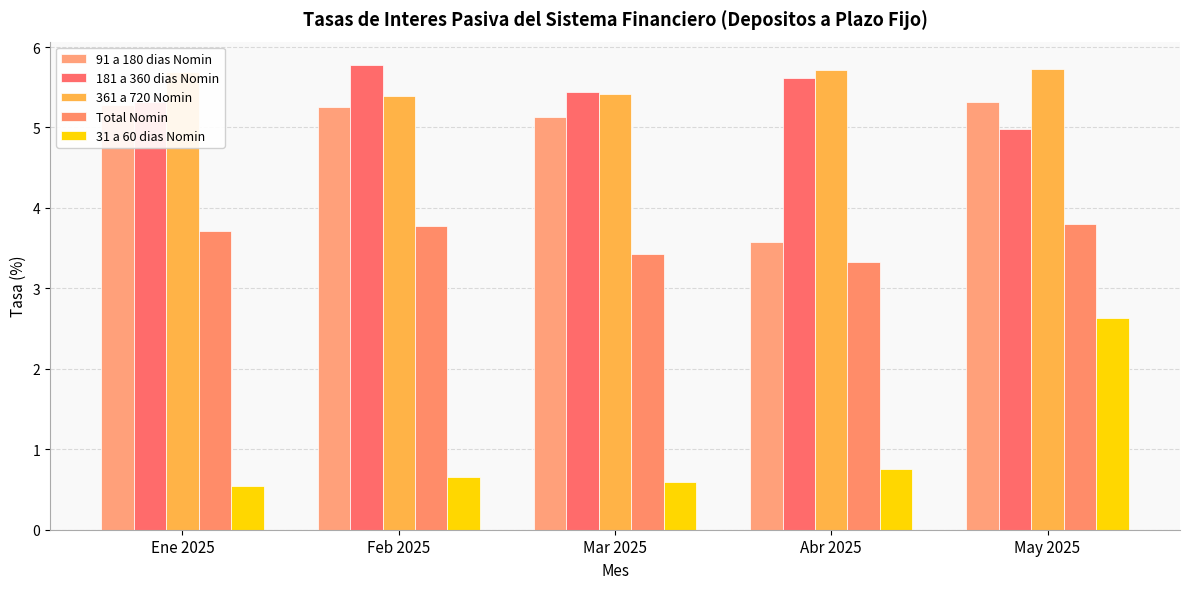

Is the value of 361 a 720 Nomin at Feb 2025 greater than the value of 91 a 180 dias Nomin at Abr 2025?

Yes